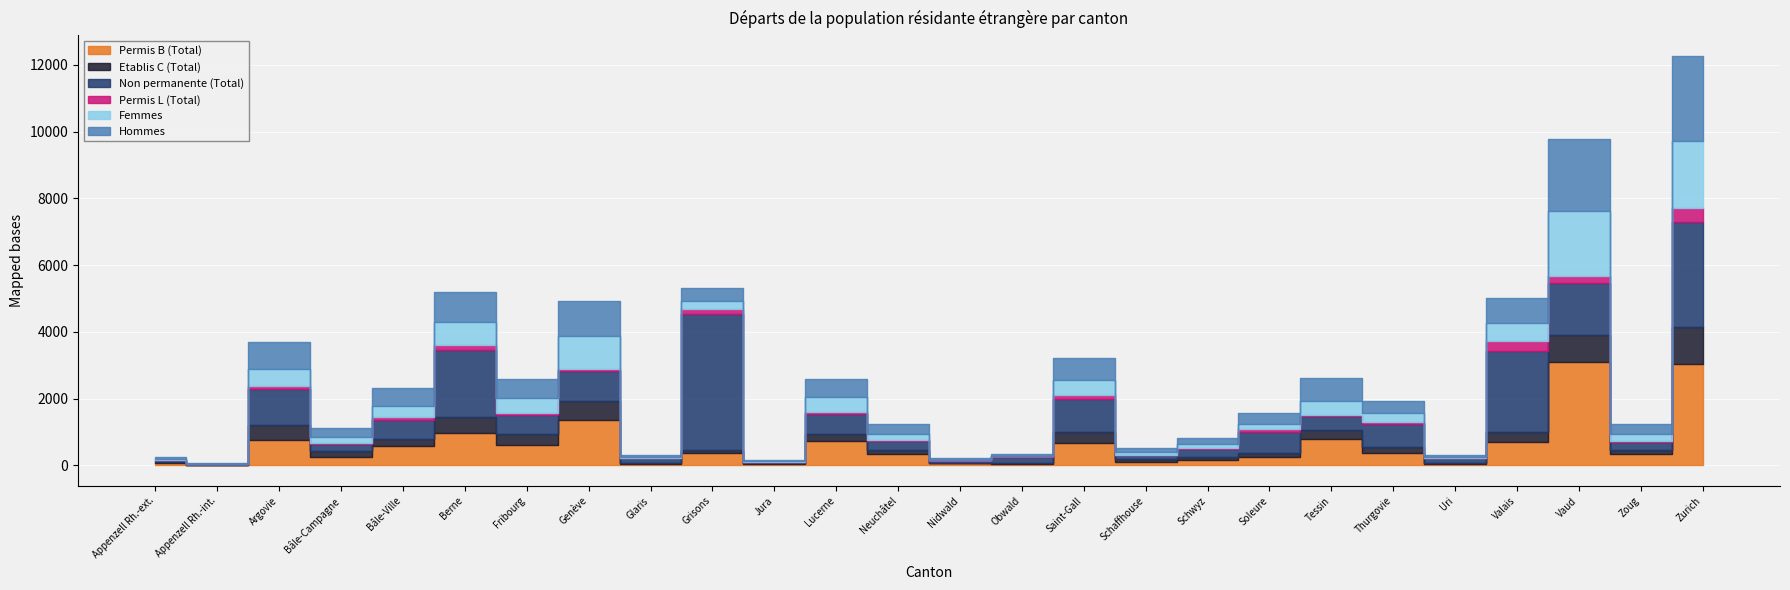

Reading left to right, transcribe all the data shown in this chart.

Permis B (Total): Appenzell Rh.-ext.=59	Appenzell Rh.-int.=8	Argovie=757	Bâle-Campagne=245	Bâle-Ville=589	Berne=983	Fribourg=611	Genève=1368	Glaris=51	Grisons=356	Jura=33	Lucerne=721	Neuchâtel=327	Nidwald=66	Obwald=49	Saint-Gall=663	Schaffhouse=113	Schwyz=169	Soleure=248	Tessin=802	Thurgovie=368	Uri=48	Valais=703	Vaud=3105	Zoug=343	Zurich=3032
Etablis C (Total): Appenzell Rh.-ext.=38	Appenzell Rh.-int.=8	Argovie=457	Bâle-Campagne=180	Bâle-Ville=211	Berne=462	Fribourg=320	Genève=574	Glaris=20	Grisons=105	Jura=26	Lucerne=223	Neuchâtel=134	Nidwald=5	Obwald=9	Saint-Gall=351	Schaffhouse=72	Schwyz=81	Soleure=131	Tessin=268	Thurgovie=178	Uri=15	Valais=285	Vaud=794	Zoug=109	Zurich=1120
Non permanente (Total): Appenzell Rh.-ext.=55	Appenzell Rh.-int.=20	Argovie=1067	Bâle-Campagne=215	Bâle-Ville=561	Berne=2003	Fribourg=563	Genève=877	Glaris=141	Grisons=4063	Jura=37	Lucerne=602	Neuchâtel=268	Nidwald=64	Obwald=203	Saint-Gall=982	Schaffhouse=128	Schwyz=234	Soleure=623	Tessin=404	Thurgovie=700	Uri=145	Valais=2428	Vaud=1557	Zoug=252	Zurich=3137
Permis L (Total): Appenzell Rh.-ext.=6	Appenzell Rh.-int.=8	Argovie=99	Bâle-Campagne=34	Bâle-Ville=82	Berne=154	Fribourg=78	Genève=81	Glaris=14	Grisons=159	Jura=6	Lucerne=51	Neuchâtel=19	Nidwald=14	Obwald=6	Saint-Gall=109	Schaffhouse=12	Schwyz=46	Soleure=88	Tessin=41	Thurgovie=67	Uri=17	Valais=310	Vaud=207	Zoug=39	Zurich=417
Femmes: Appenzell Rh.-ext.=37	Appenzell Rh.-int.=11	Argovie=506	Bâle-Campagne=189	Bâle-Ville=345	Berne=690	Fribourg=447	Genève=972	Glaris=36	Grisons=247	Jura=31	Lucerne=440	Neuchâtel=204	Nidwald=26	Obwald=25	Saint-Gall=444	Schaffhouse=65	Schwyz=106	Soleure=150	Tessin=423	Thurgovie=250	Uri=30	Valais=553	Vaud=1963	Zoug=210	Zurich=2000
Hommes: Appenzell Rh.-ext.=66	Appenzell Rh.-int.=13	Argovie=807	Bâle-Campagne=270	Bâle-Ville=537	Berne=909	Fribourg=562	Genève=1051	Glaris=49	Grisons=373	Jura=34	Lucerne=555	Neuchâtel=276	Nidwald=59	Obwald=39	Saint-Gall=679	Schaffhouse=132	Schwyz=190	Soleure=317	Tessin=688	Thurgovie=363	Uri=50	Valais=745	Vaud=2143	Zoug=281	Zurich=2569